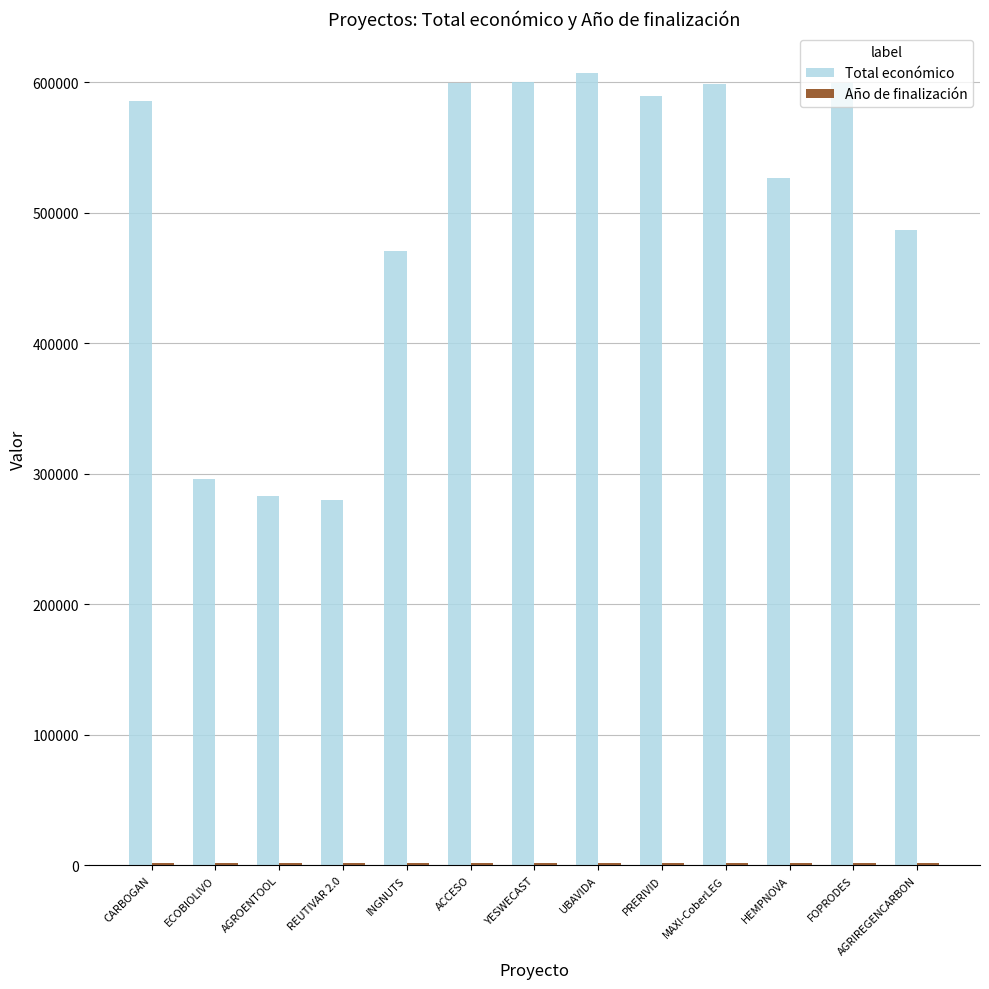

What is the sum of all Total económico values?

6523989